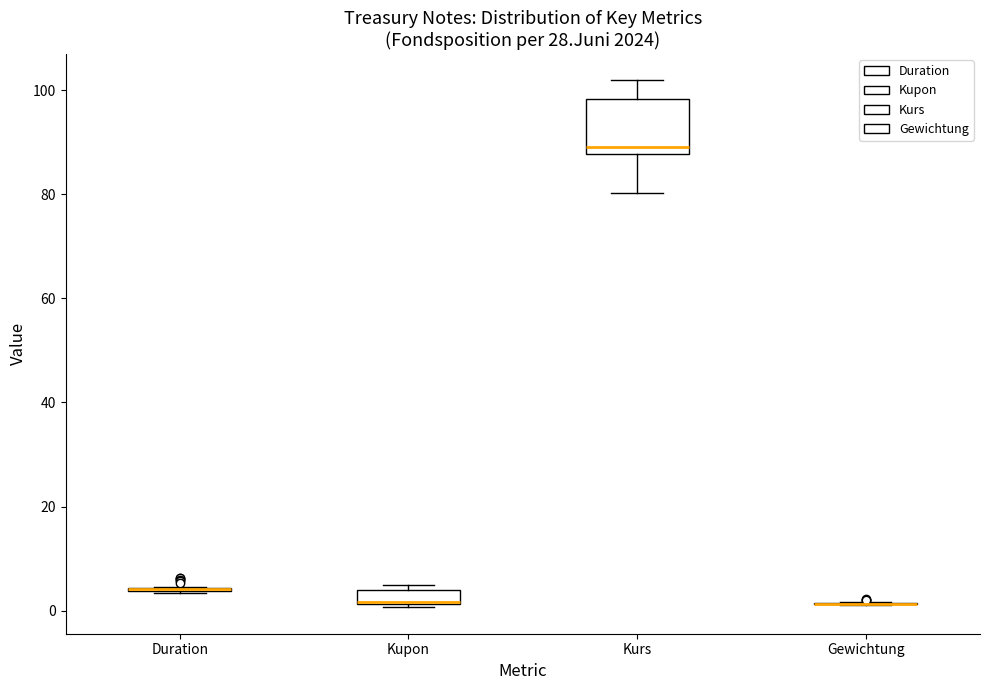

Which box is the tallest, from its lower edge to its upper edge?

Kurs